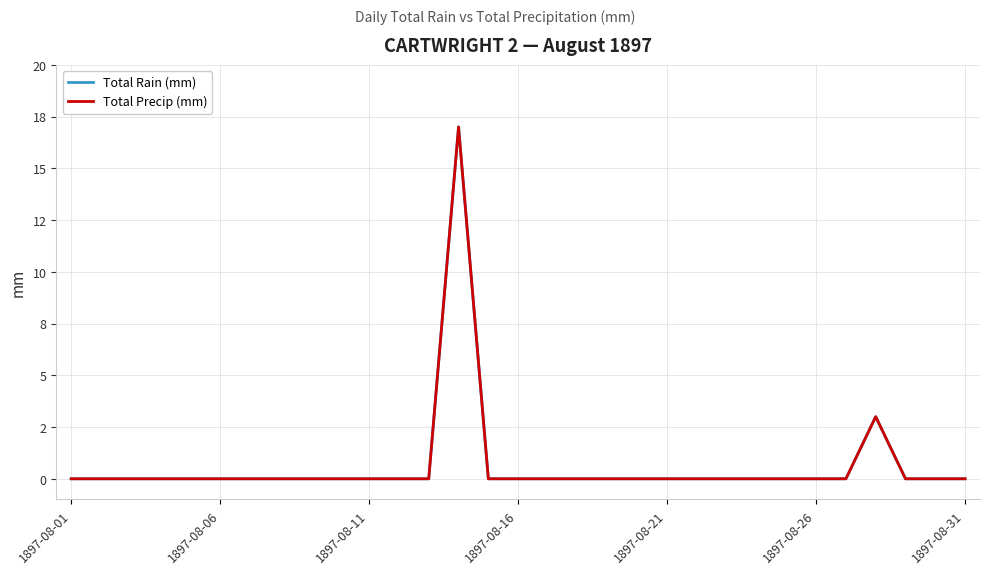

At which category does the chart reach its minimum across all series?

1897-08-01